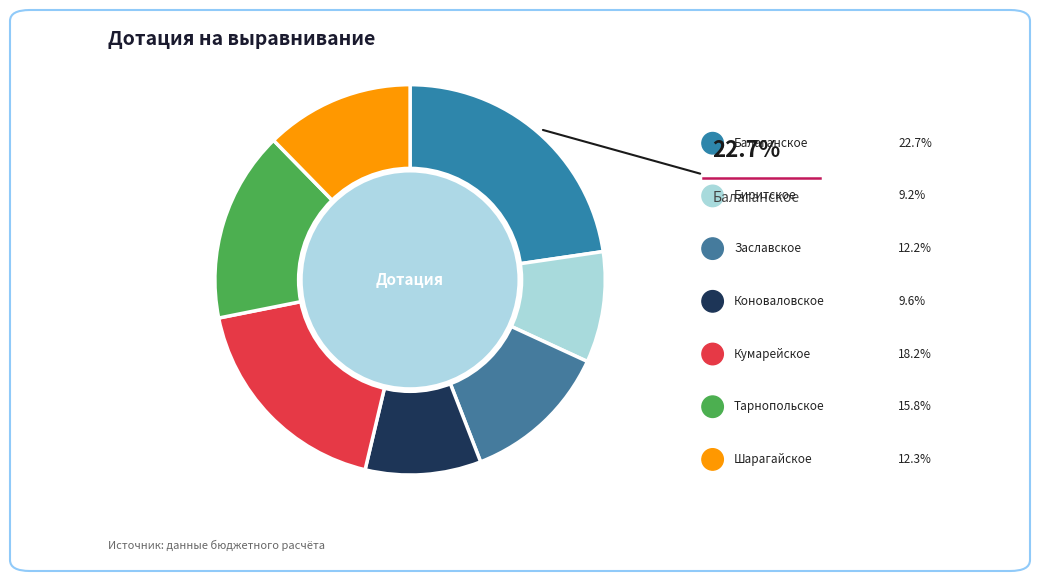

To the nearest percent, what is the combined percentage of Балаганское and Коноваловское?

32%